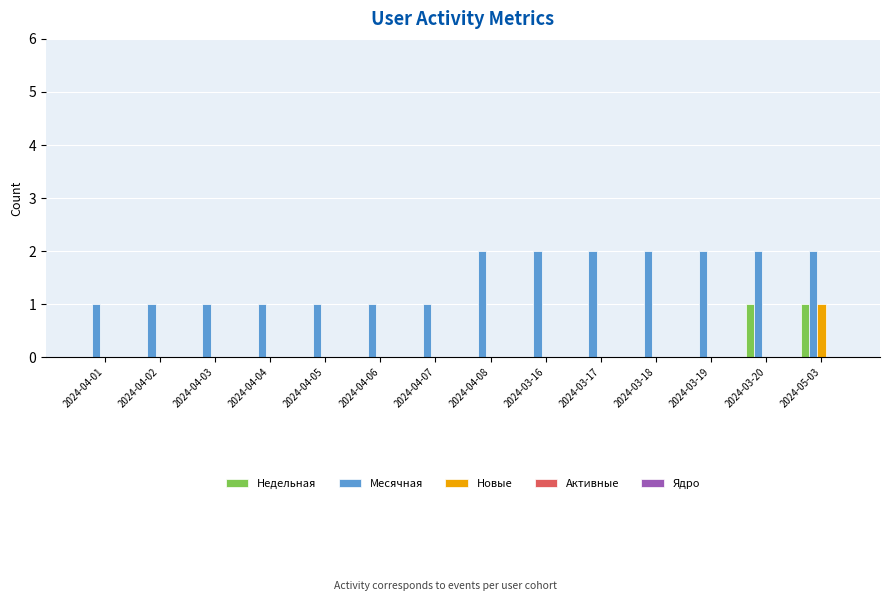

What is the sum of the Месячная values at 2024-03-17 and 2024-03-16?

4